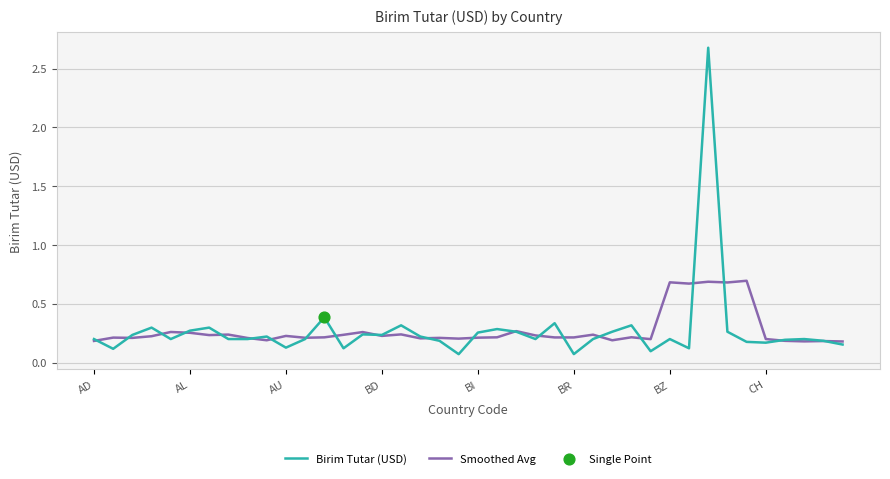

Rank the series by their maximum value, from highest to lowest.

Birim Tutar (USD), Smoothed Avg